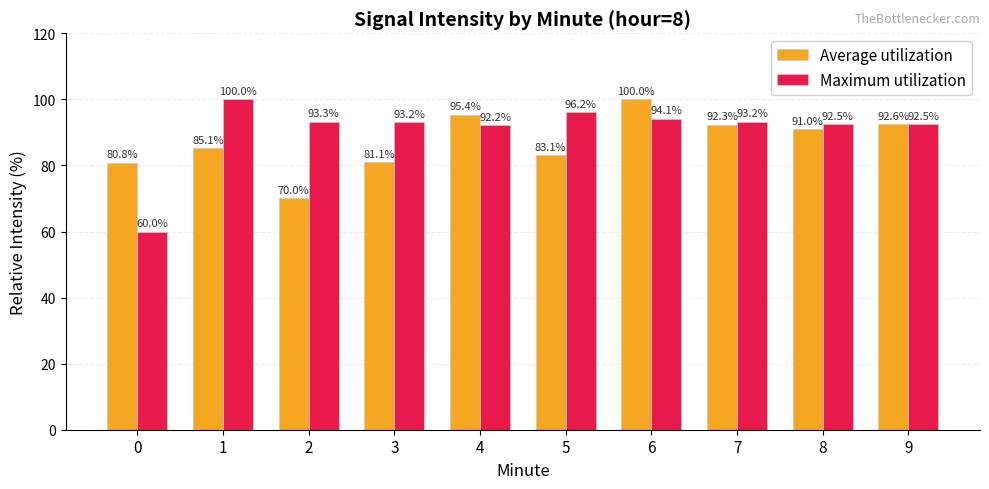

What is the greatest value displayed?

100.0